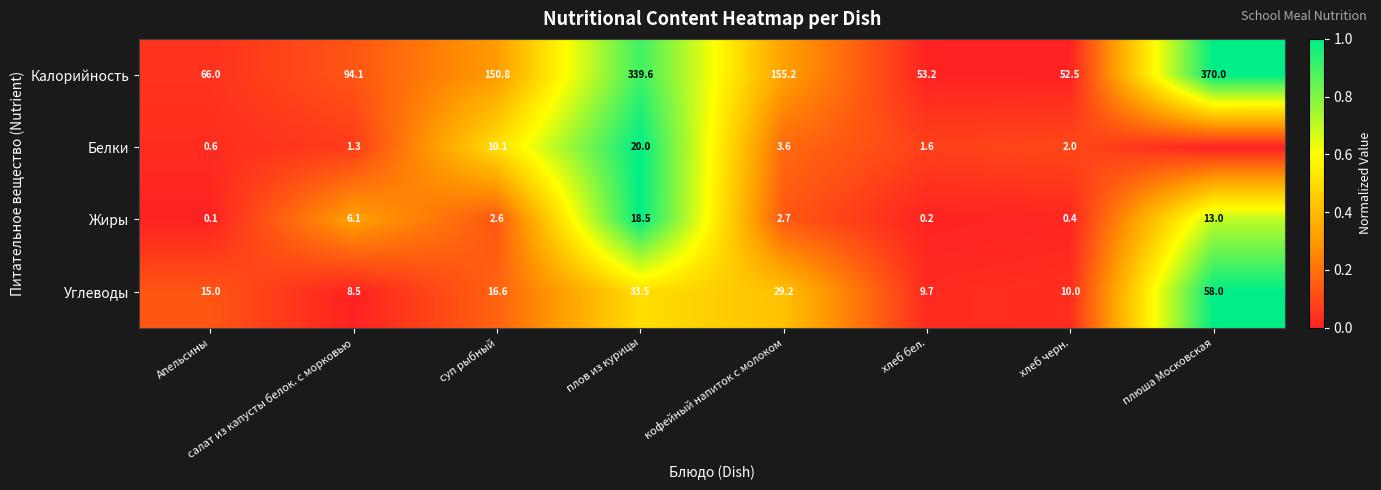

What is the sum of all Жиры values?

43.6